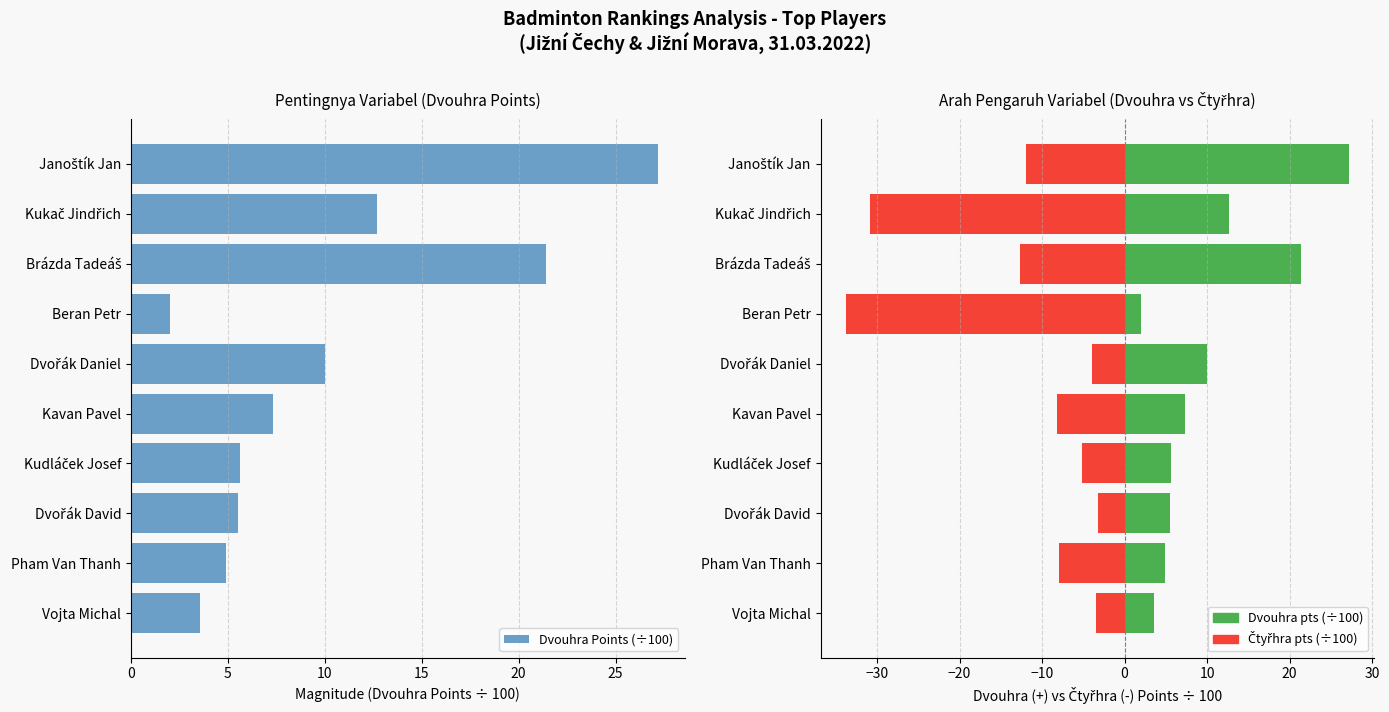

The chart shows a value of 7.6 at Kudláček Josef. True or false?

False